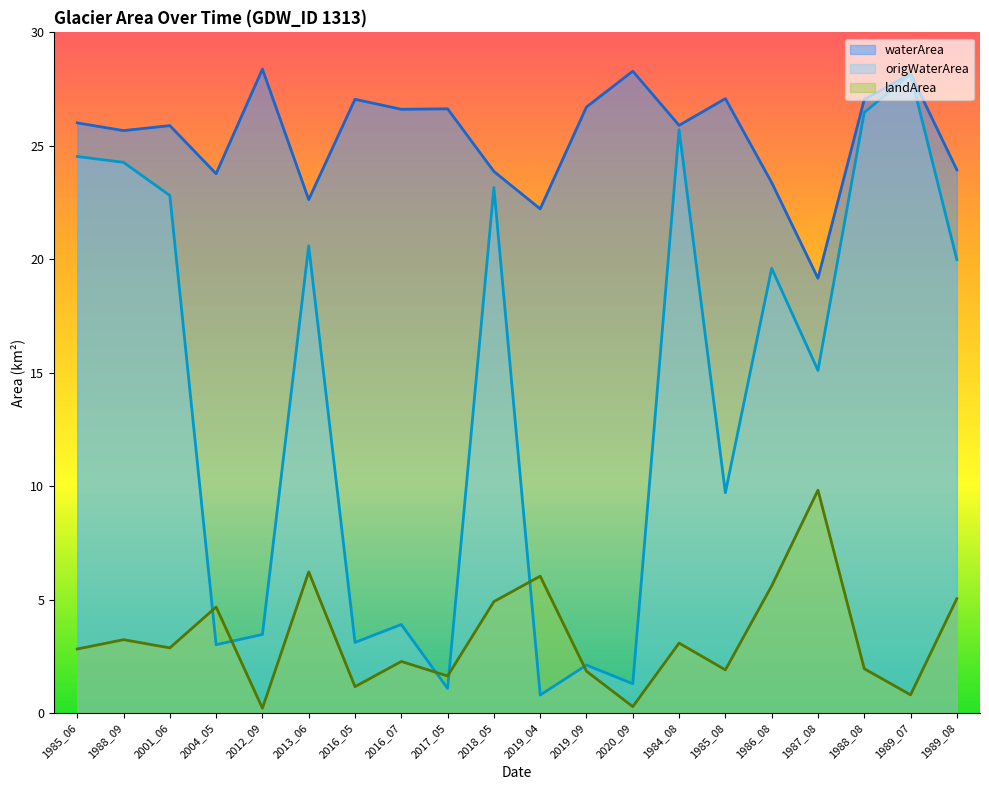

Does the chart have visible grid lines?

No